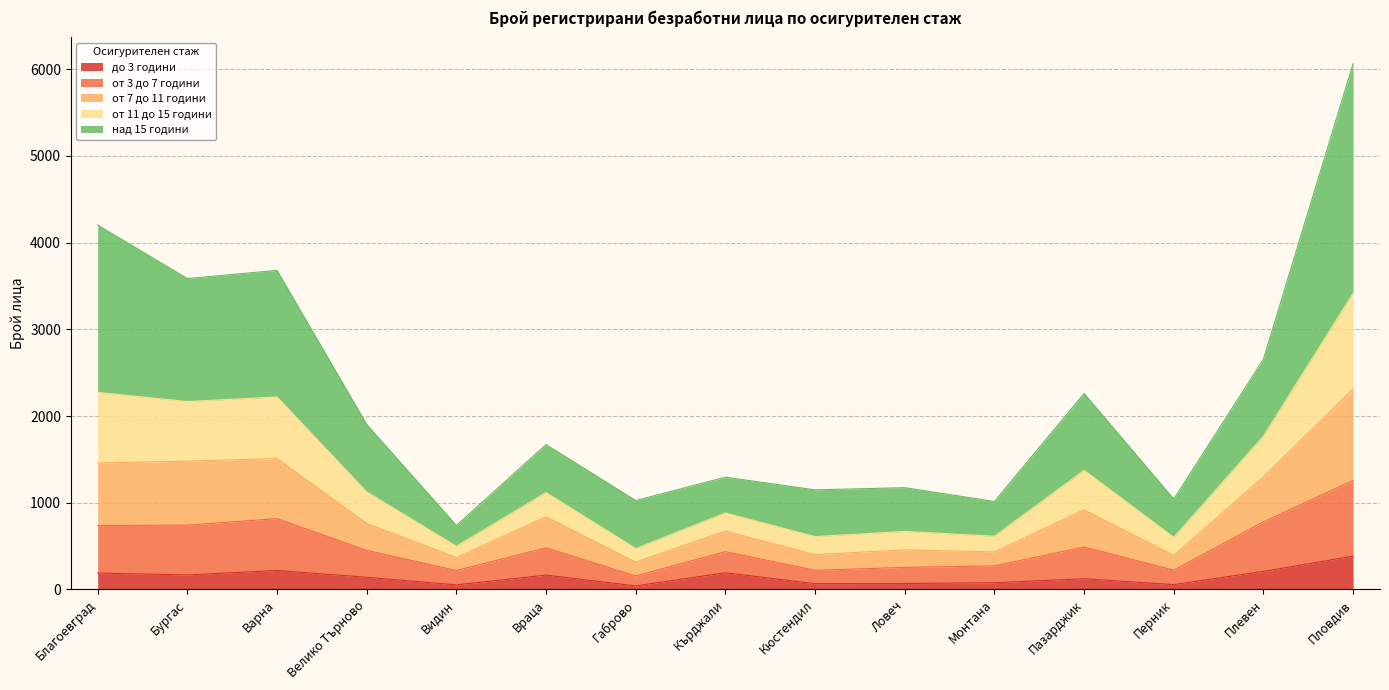

True or false: до 3 години has a value of 168 at Бургас.

True